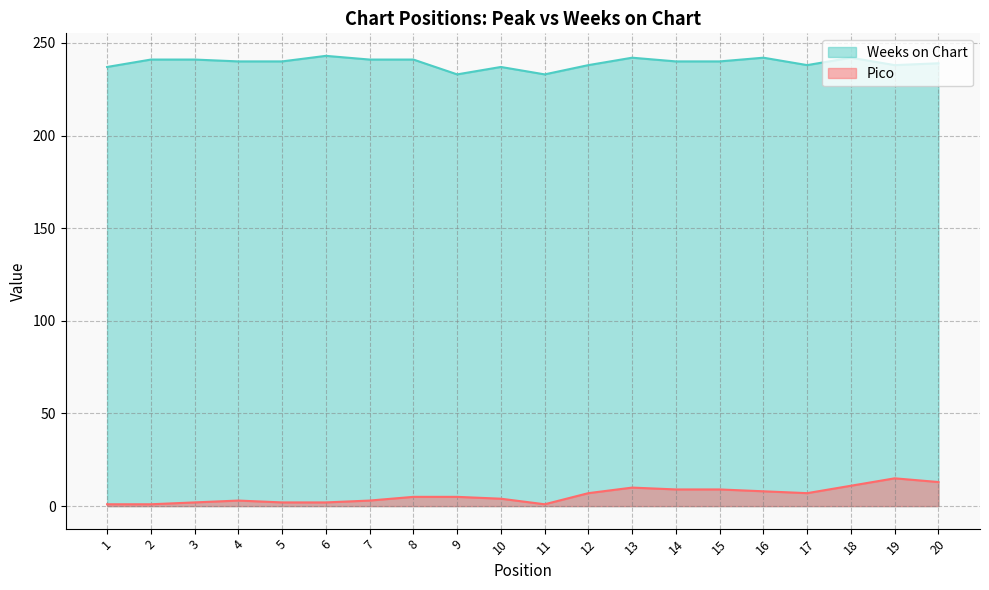

Where is the first local maximum for Pico?

4